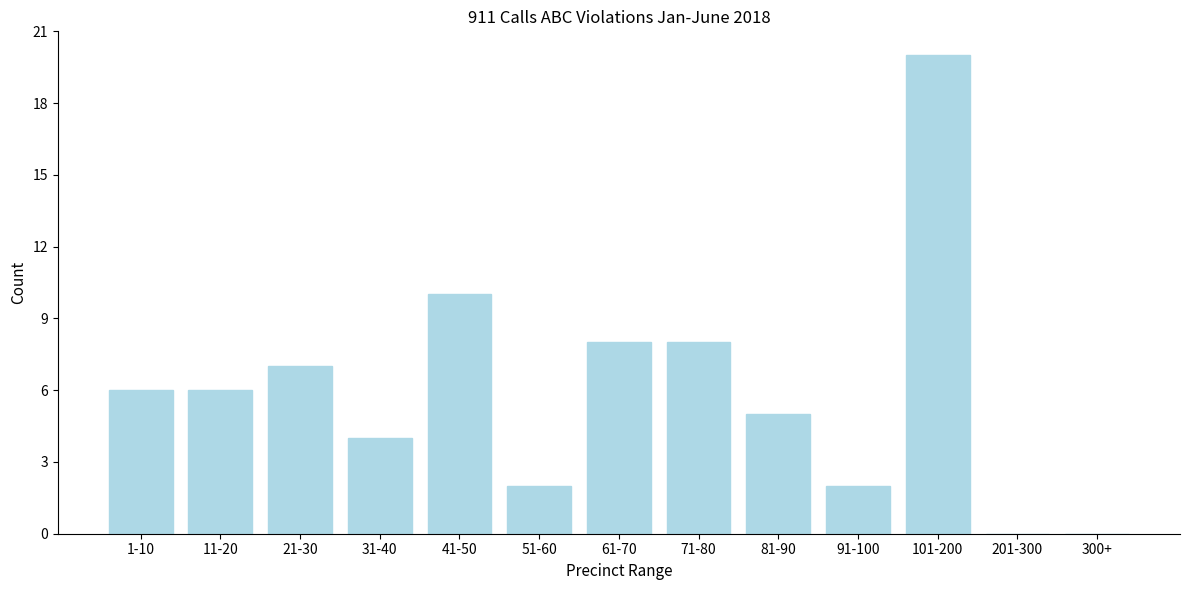

Reading left to right, what are all the values shown in this chart?

1-10=6	11-20=6	21-30=7	31-40=4	41-50=10	51-60=2	61-70=8	71-80=8	81-90=5	91-100=2	101-200=20	201-300=0	300+=0